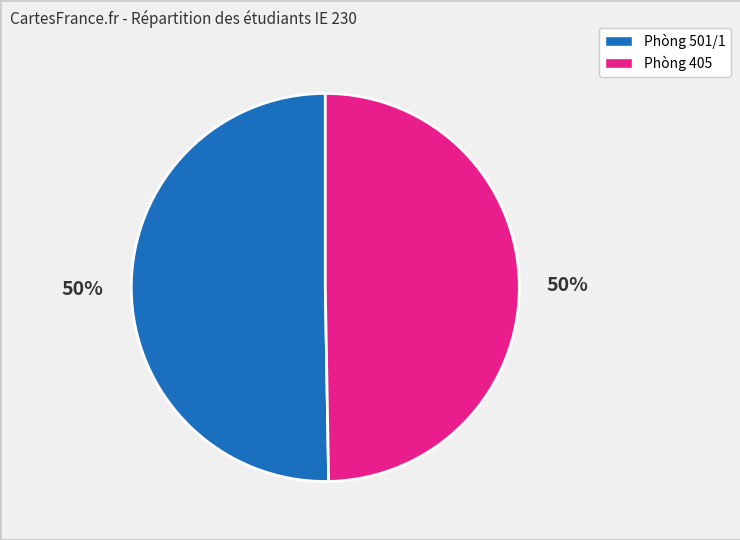

Count the number of slices in the pie.

2